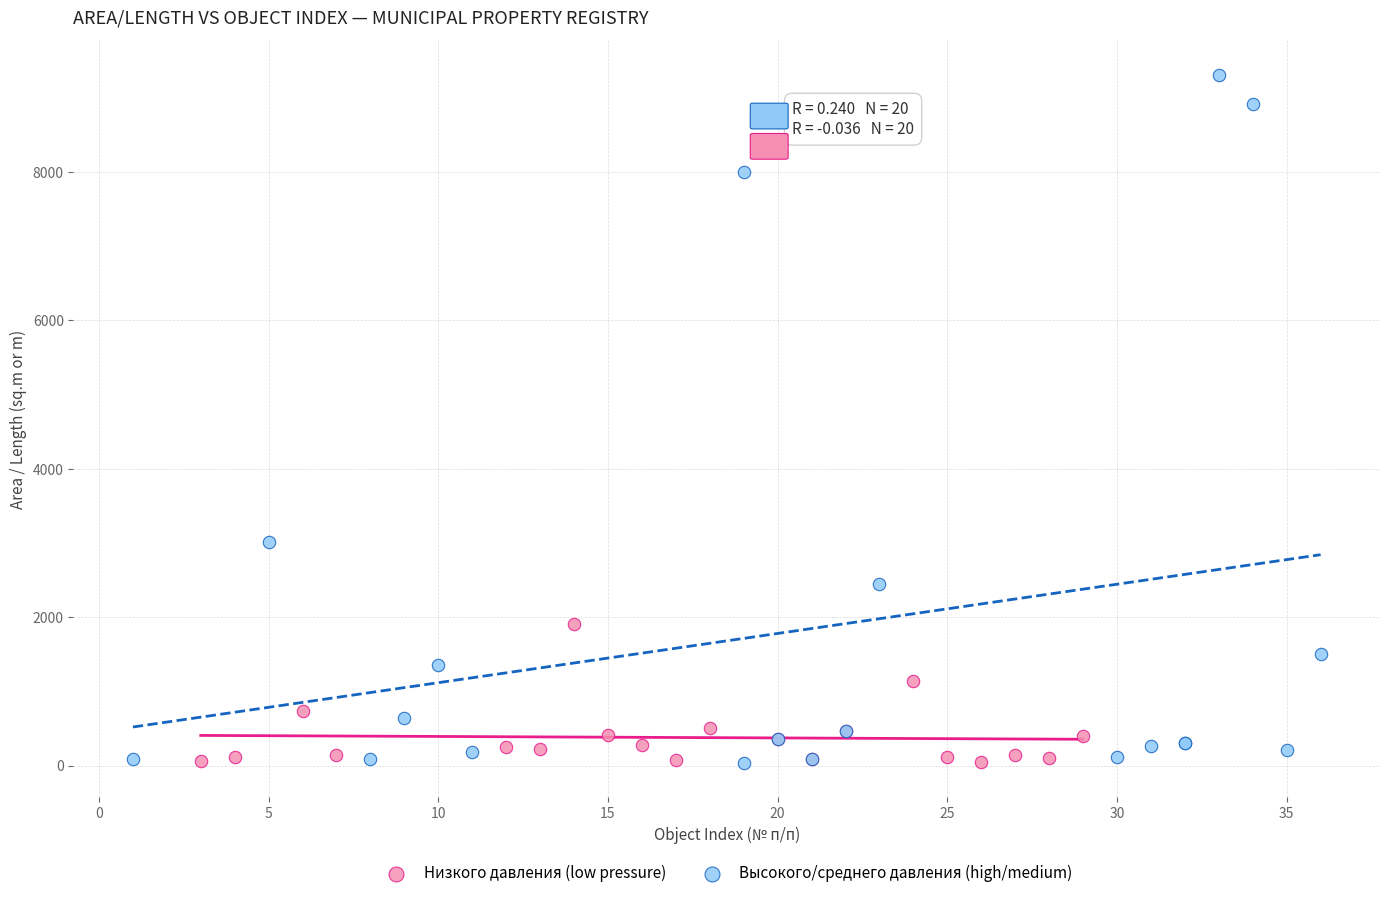

Which series has the widest spread of Y values?

Высокого/среднего давления (high/medium)